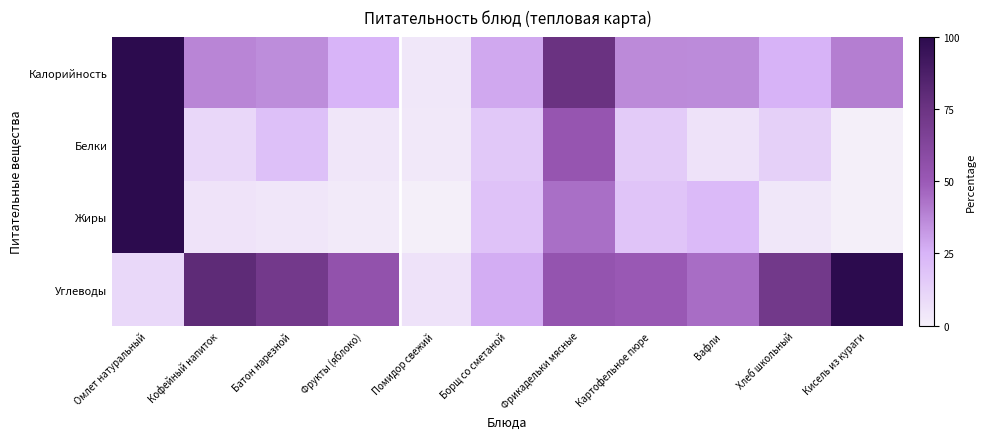

Which series changed the most between Батон нарезной and Фрукты (яблоко)?

Углеводы